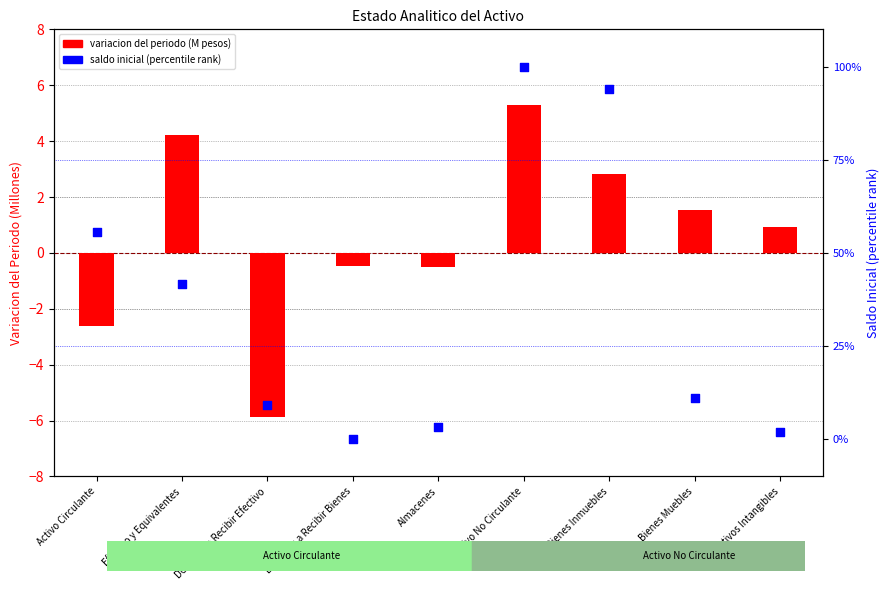

Is the value of saldo pct rank at Derechos a Recibir Bienes greater than the value of variacion (M) at Efectivo y Equivalentes?

No